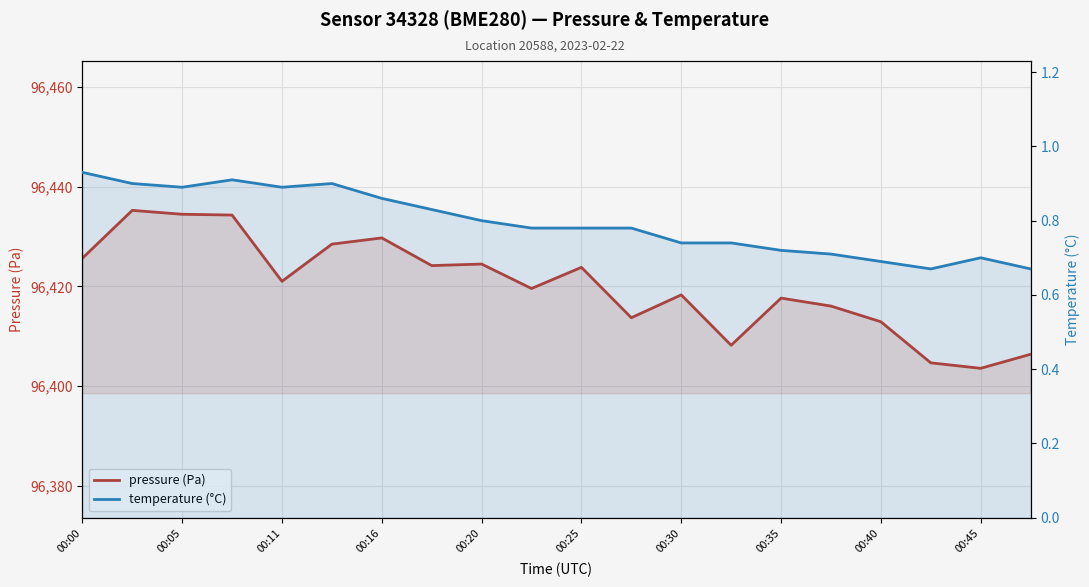

Is the value of pressure (Pa) at 00:16 greater than the value of temperature (°C) at 00:30?

Yes